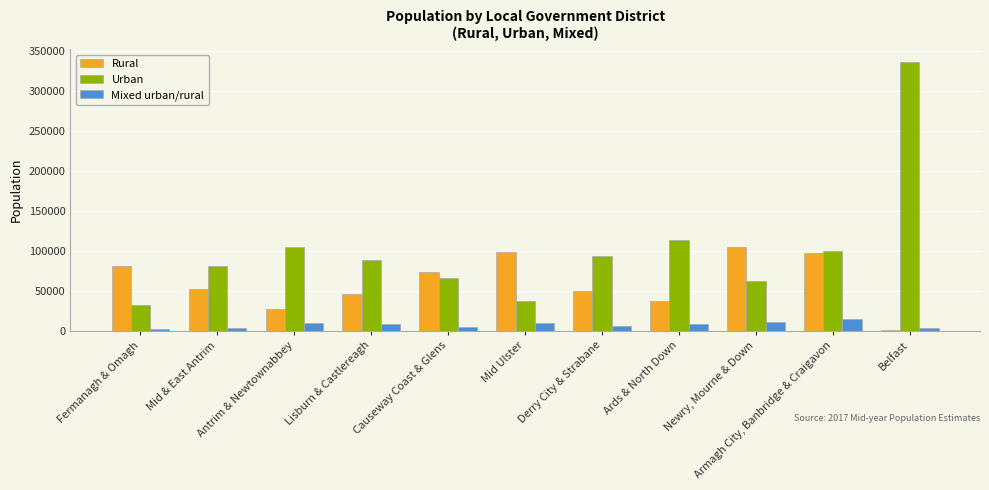

Which series has the largest total across all categories?

Urban